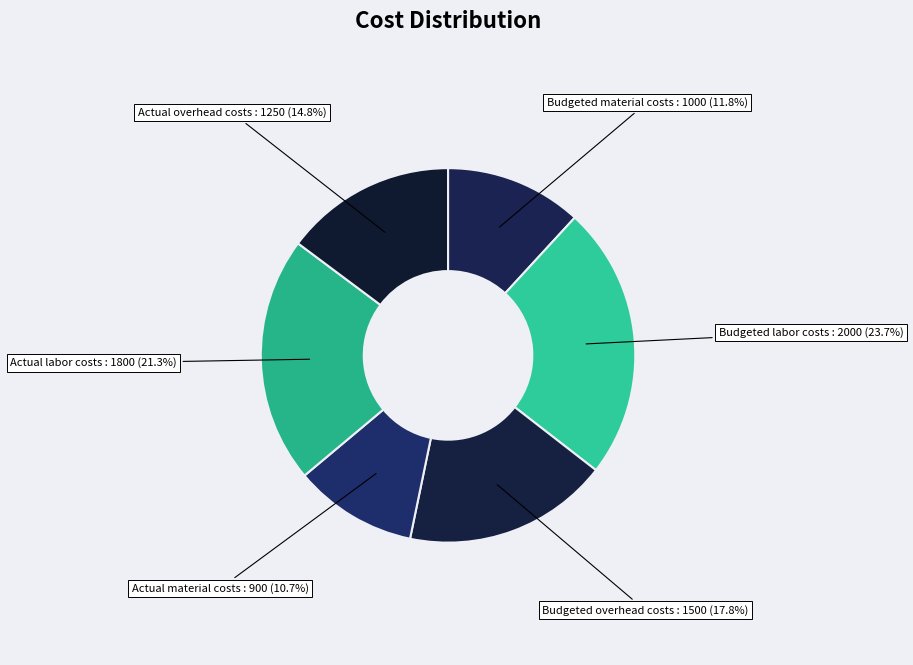

Rank the categories by value from lowest to highest.

Actual material costs, Budgeted material costs, Actual overhead costs, Budgeted overhead costs, Actual labor costs, Budgeted labor costs